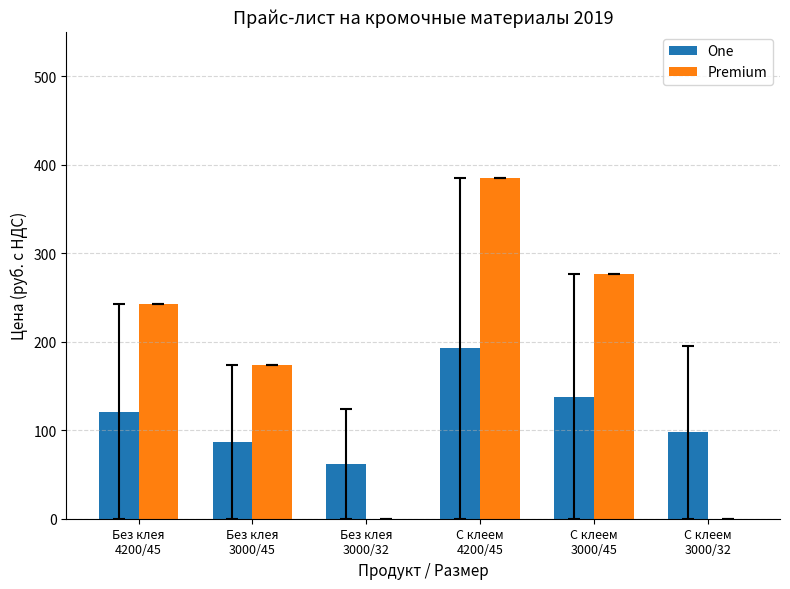

Which series has the largest total across all categories?

Premium